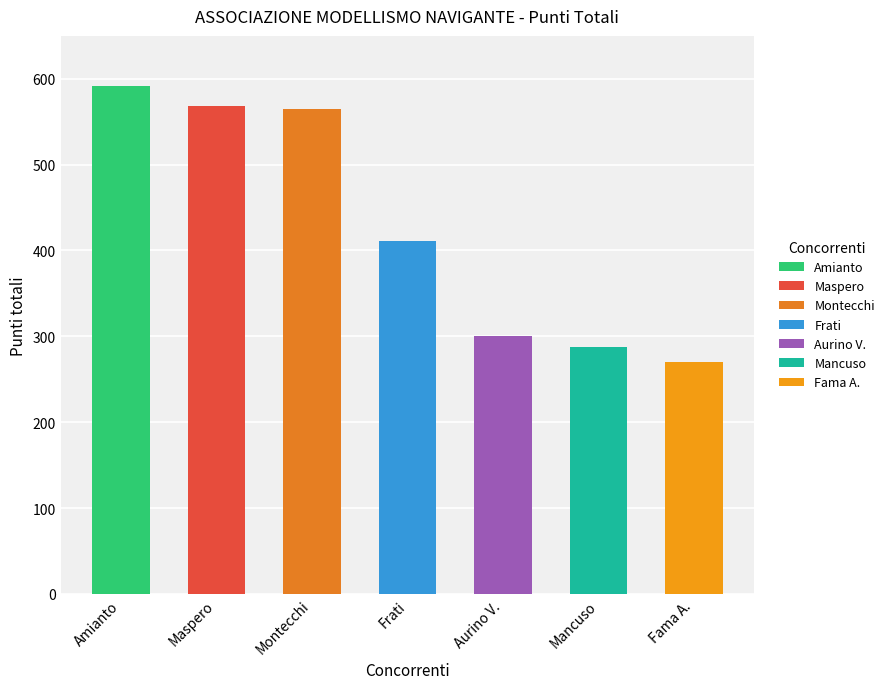

What is the label of the 6th bar from the right?

Maspero